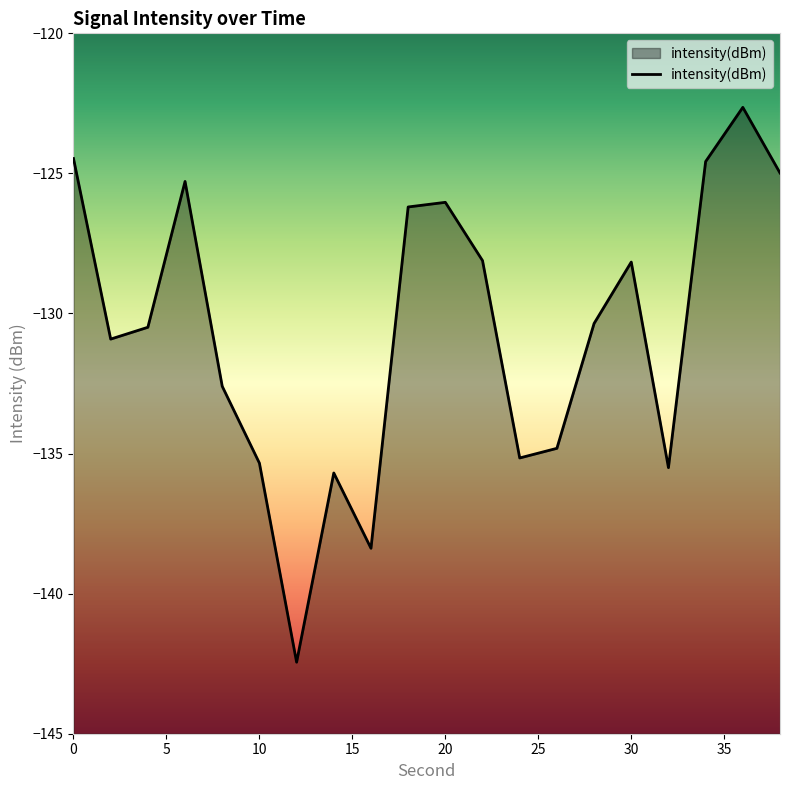

How many distinct data groups are displayed?

1